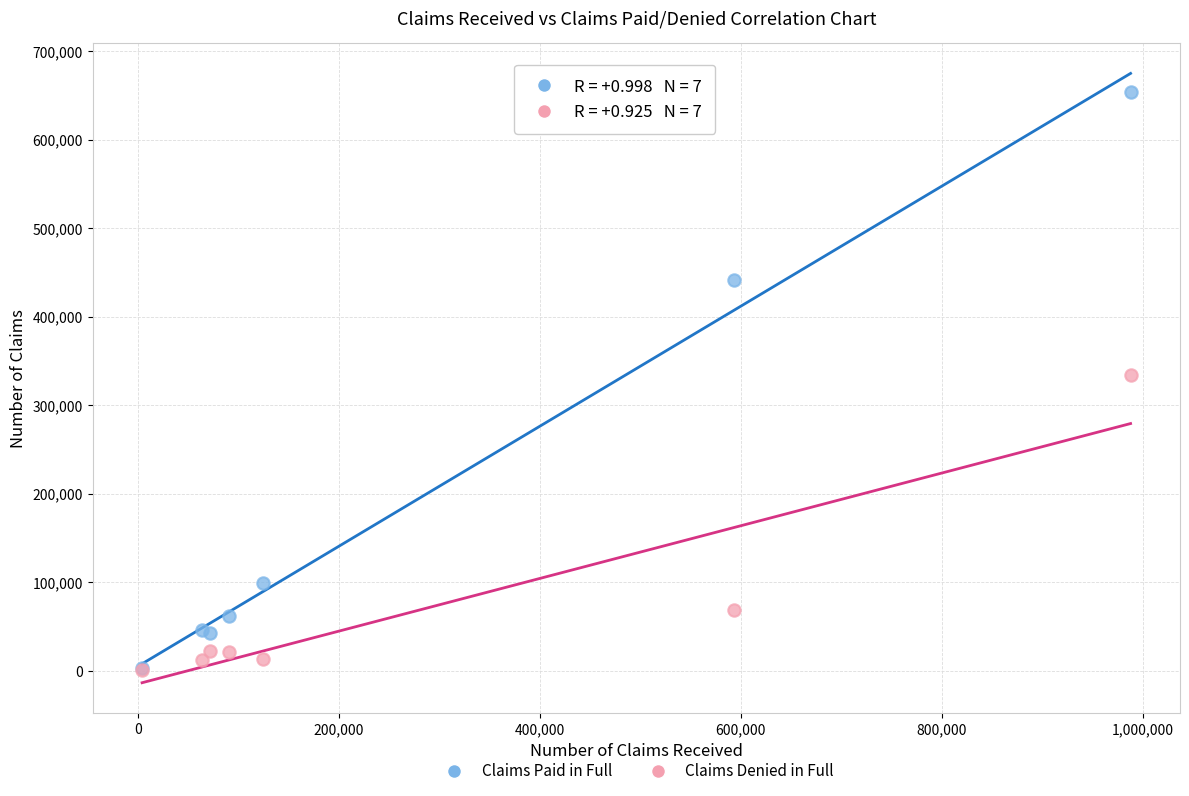

Which series has the widest spread of Y values?

Claims Paid in Full